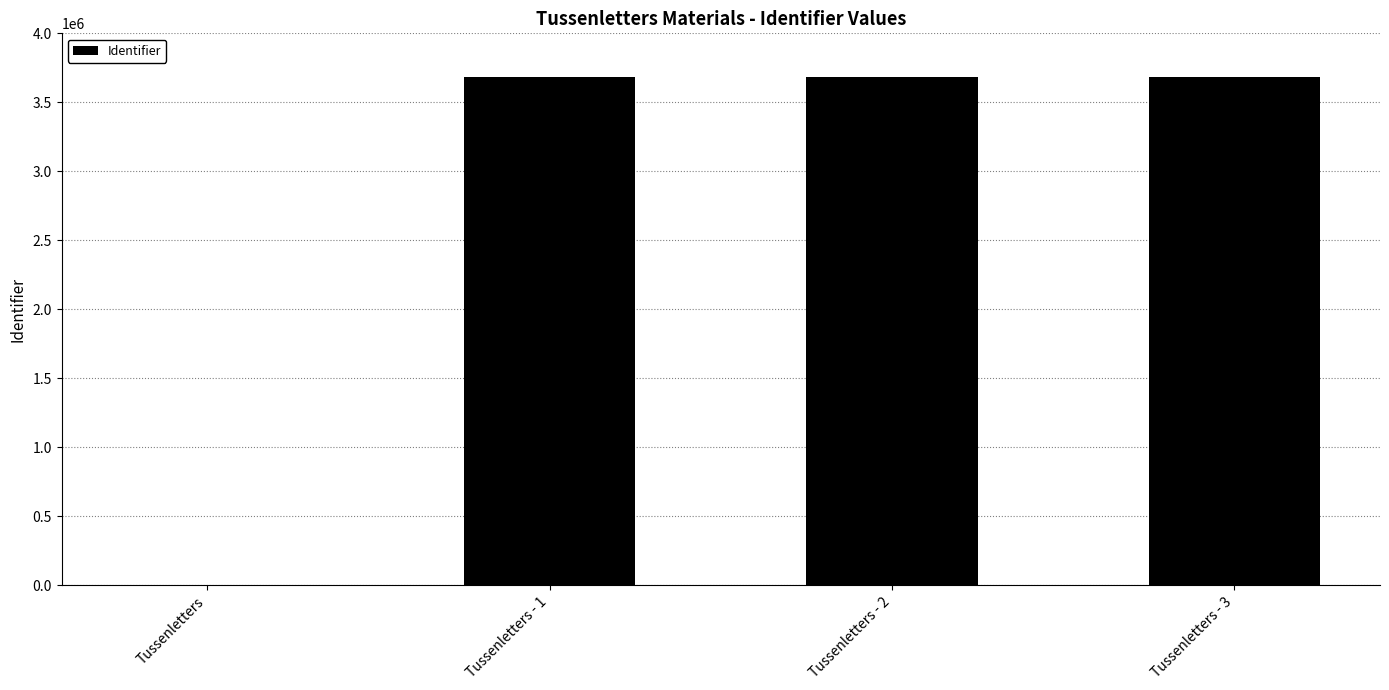

What is the greatest value displayed?

3680102